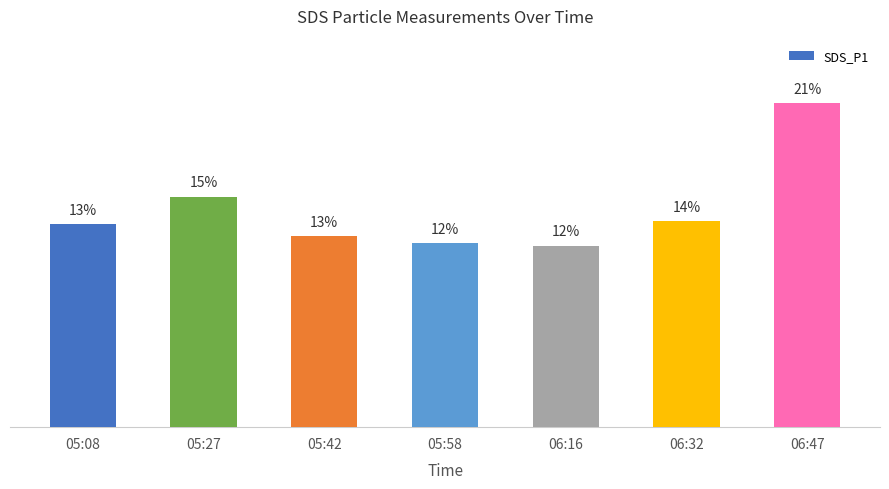

Reading left to right, transcribe all the data shown in this chart.

05:08=13.4	05:27=15.2	05:42=12.6	05:58=12.1	06:16=11.9	06:32=13.5	06:47=21.3